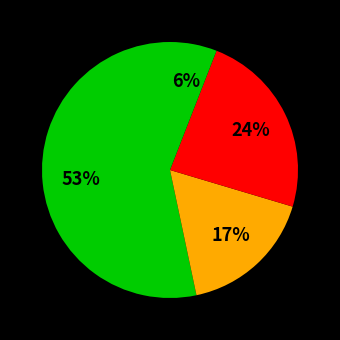

How many slices are in this pie chart?

4